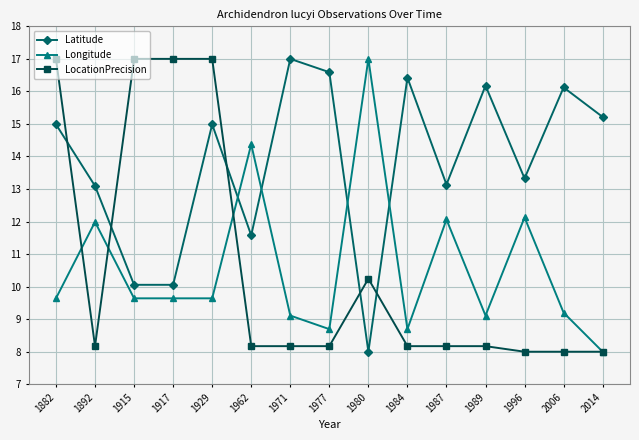

What is the approximate value of Latitude at 1892?

13.1